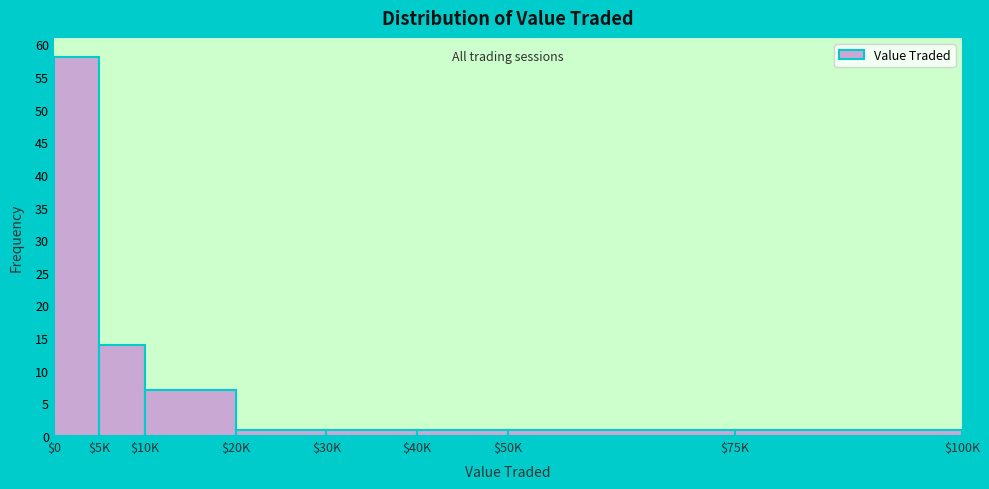

Reading left to right, list all the values displayed in this chart.

58	14	7	1	1	1	1	1